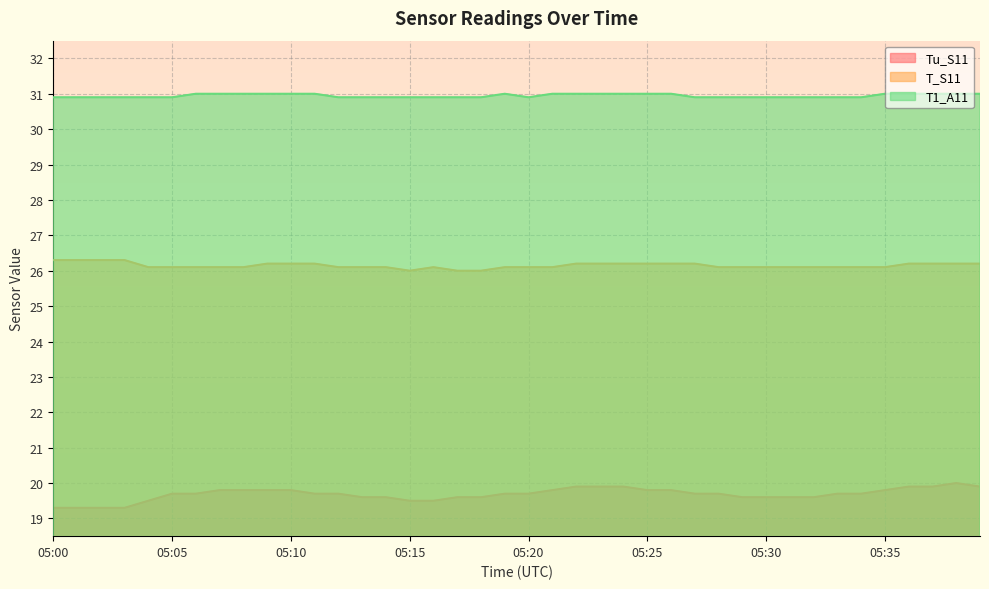

What are all the series names shown in the legend?

Tu_S11, T_S11, T1_A11